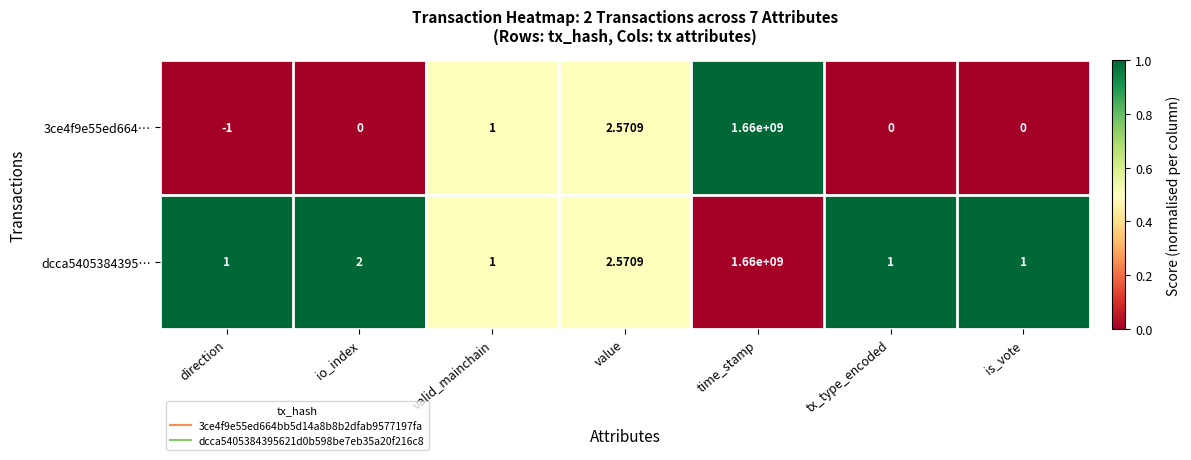

Which series has the largest total across all categories?

dcca5405384395…